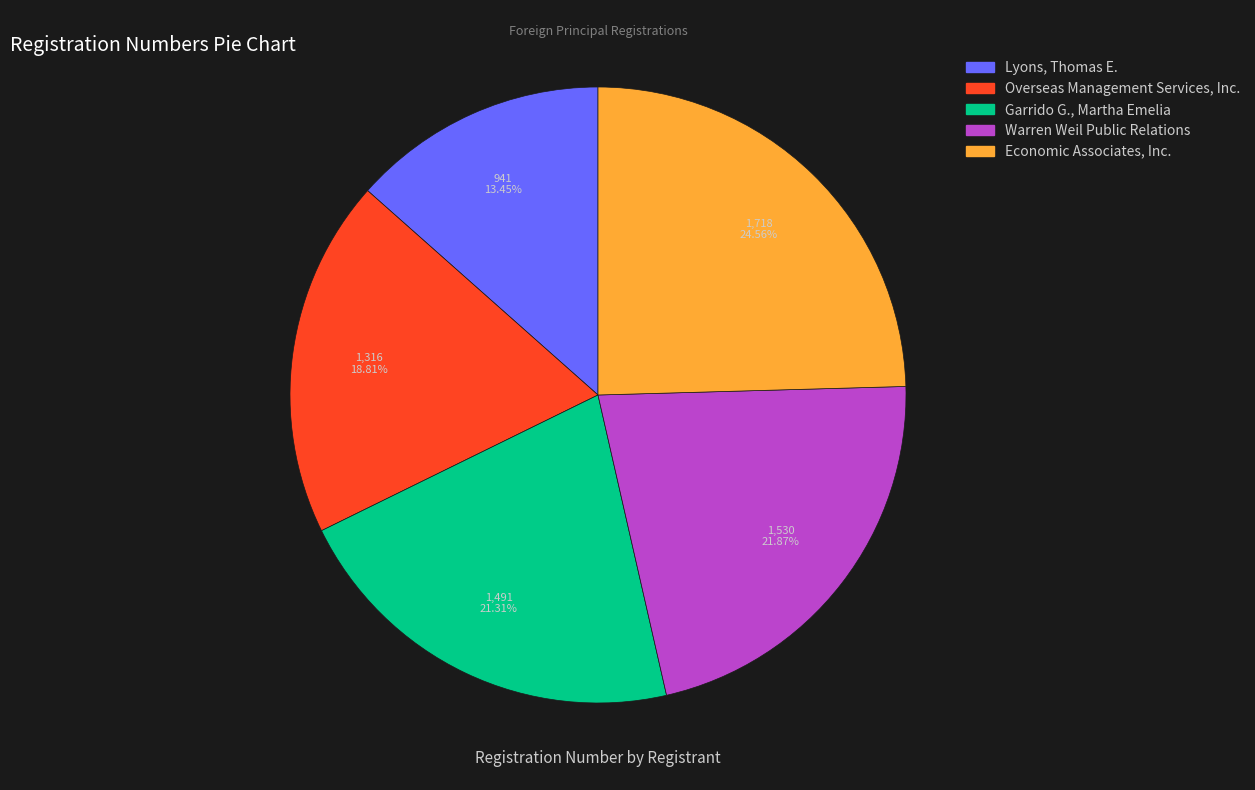

To the nearest percent, what portion does Warren Weil Public Relations represent?

22%